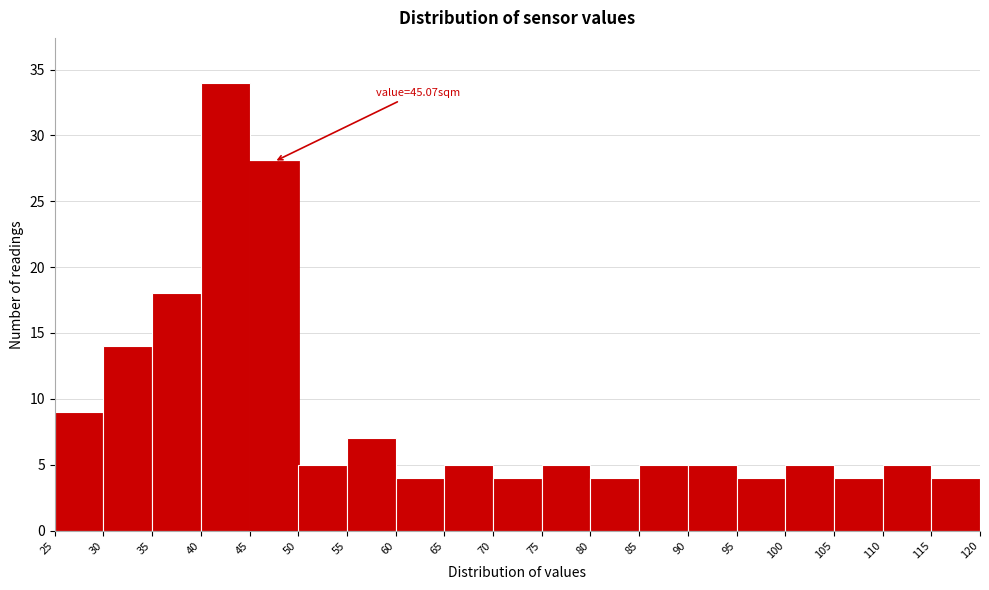

Which range on the x-axis has the tallest bar?

40 to 45